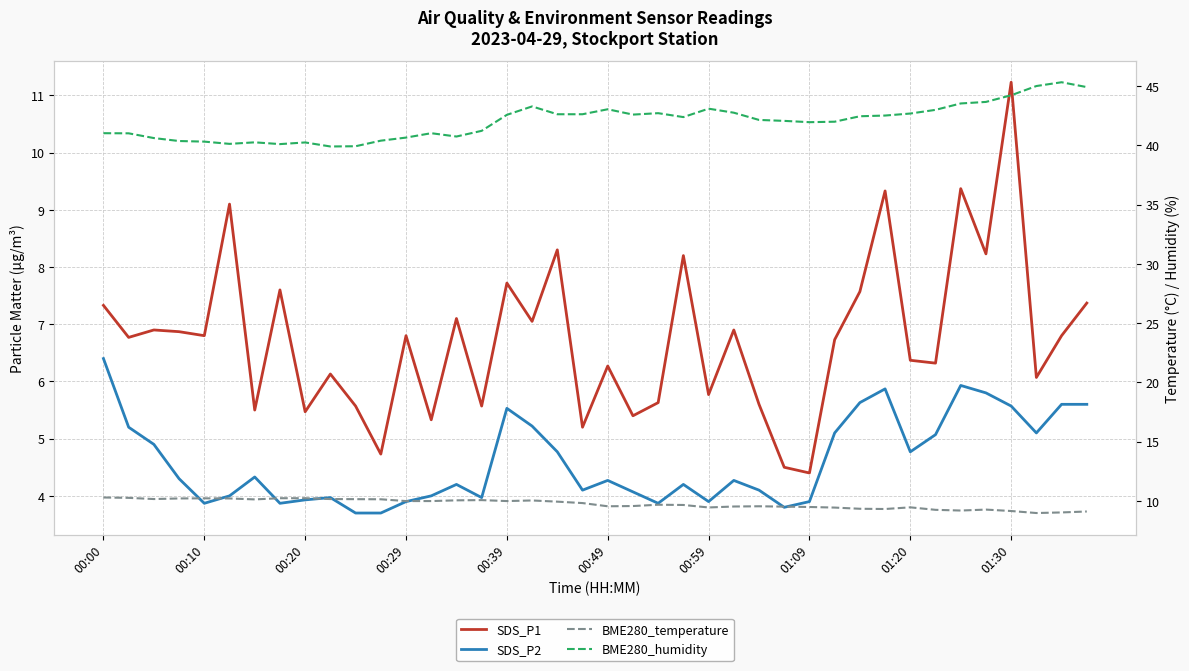

What is the value of the BME280_temperature point at the 14th from the left?

10.0